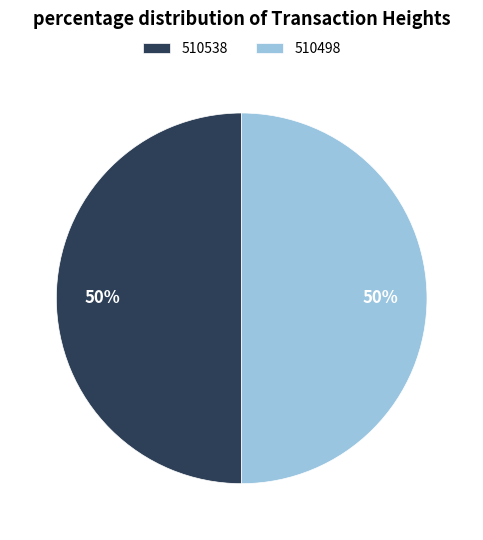

The 510538 slice represents 50% of the pie. True or false?

True